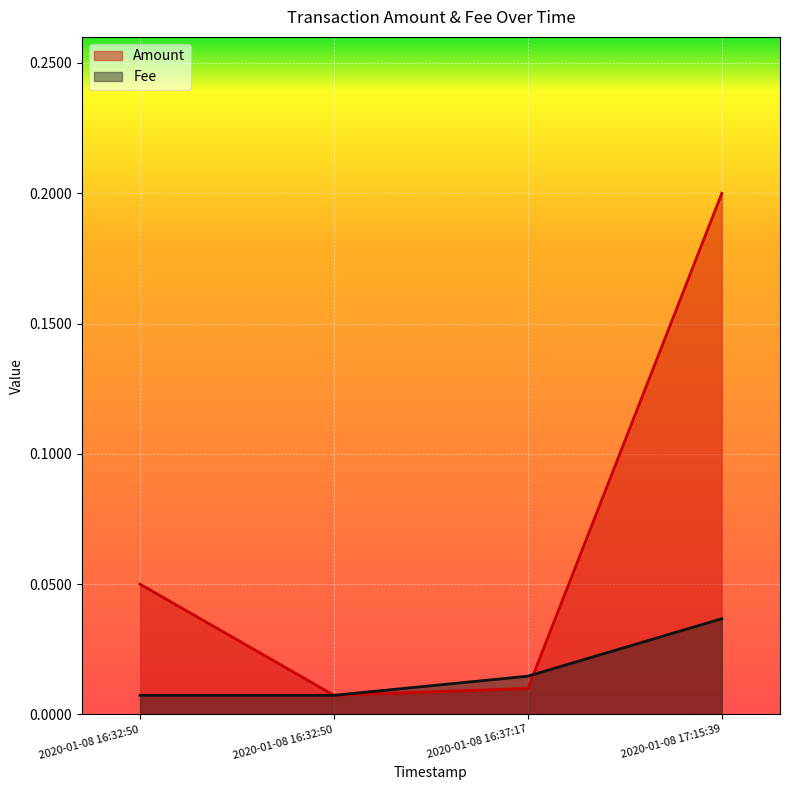

Which series has the largest total across all categories?

Amount